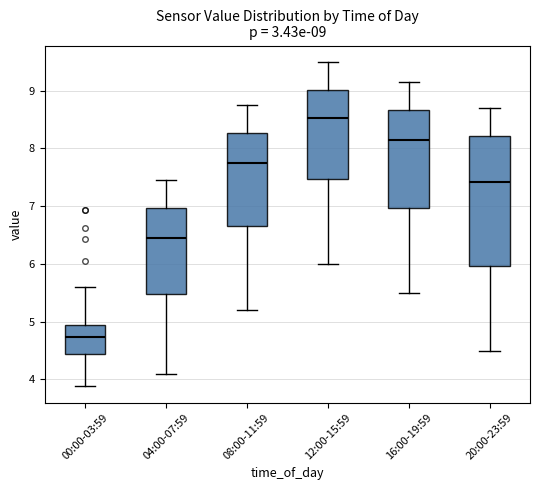

Which box is the tallest, from its lower edge to its upper edge?

20:00-23:59